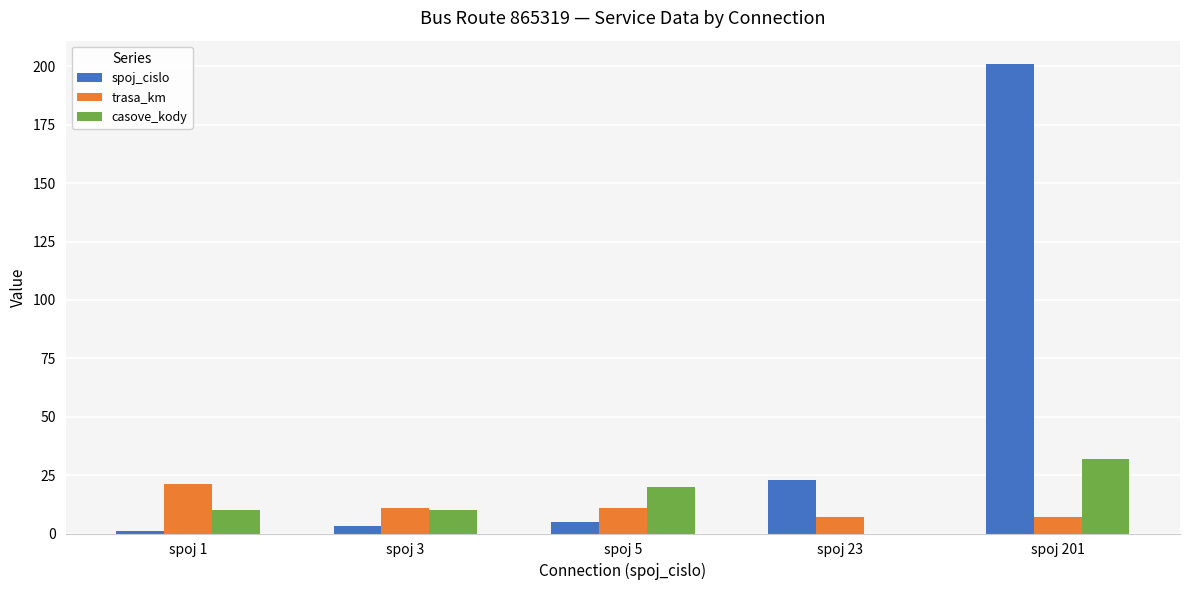

Are the bars horizontal?

No